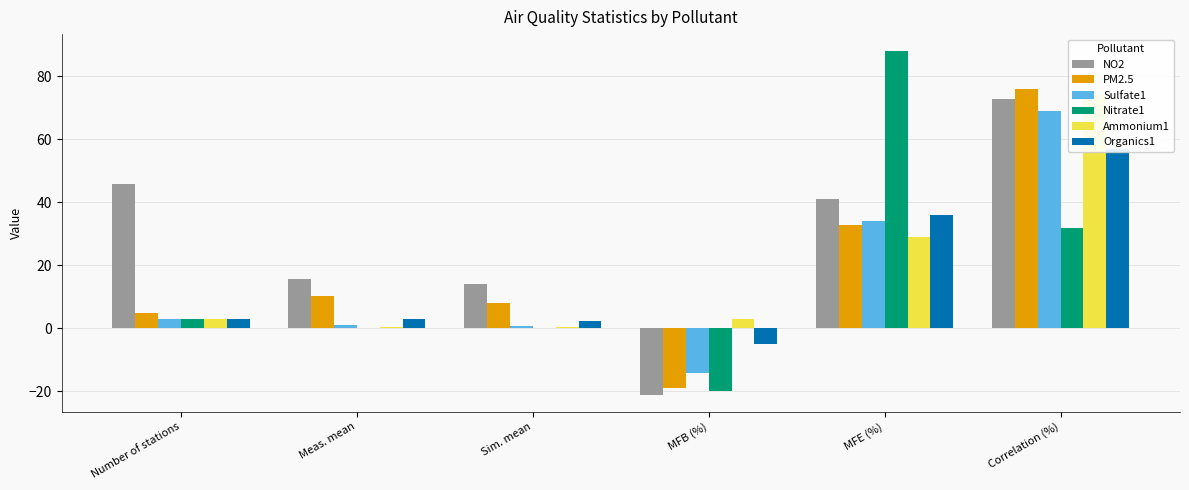

How many positive values does the NO2 series have?

5